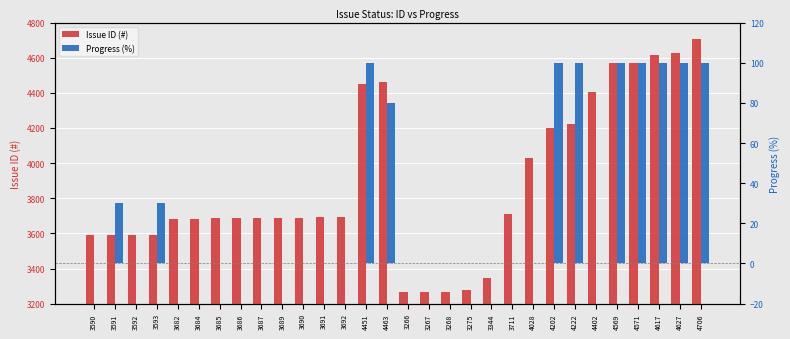

Rank the categories by Progress (%) value from lowest to highest.

3590, 3592, 3682, 3684, 3685, 3686, 3687, 3689, 3690, 3691, 3692, 3266, 3267, 3268, 3275, 3344, 3711, 4028, 4402, 3591, 3593, 4463, 4451, 4202, 4222, 4569, 4571, 4617, 4627, 4706